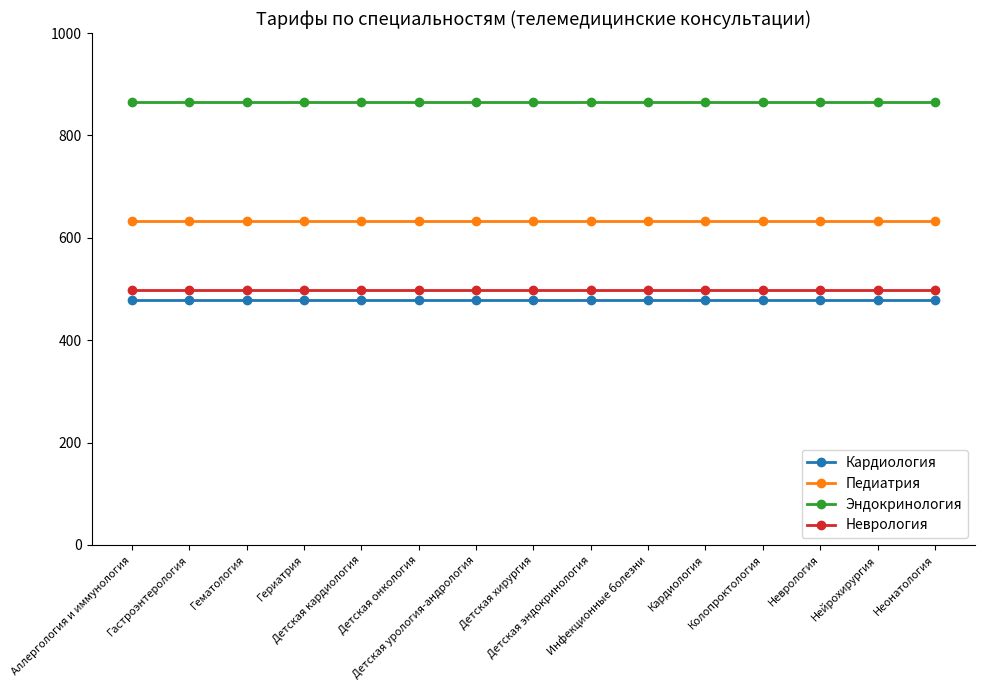

True or false: Эндокринология and Кардиология cross at least once.

False